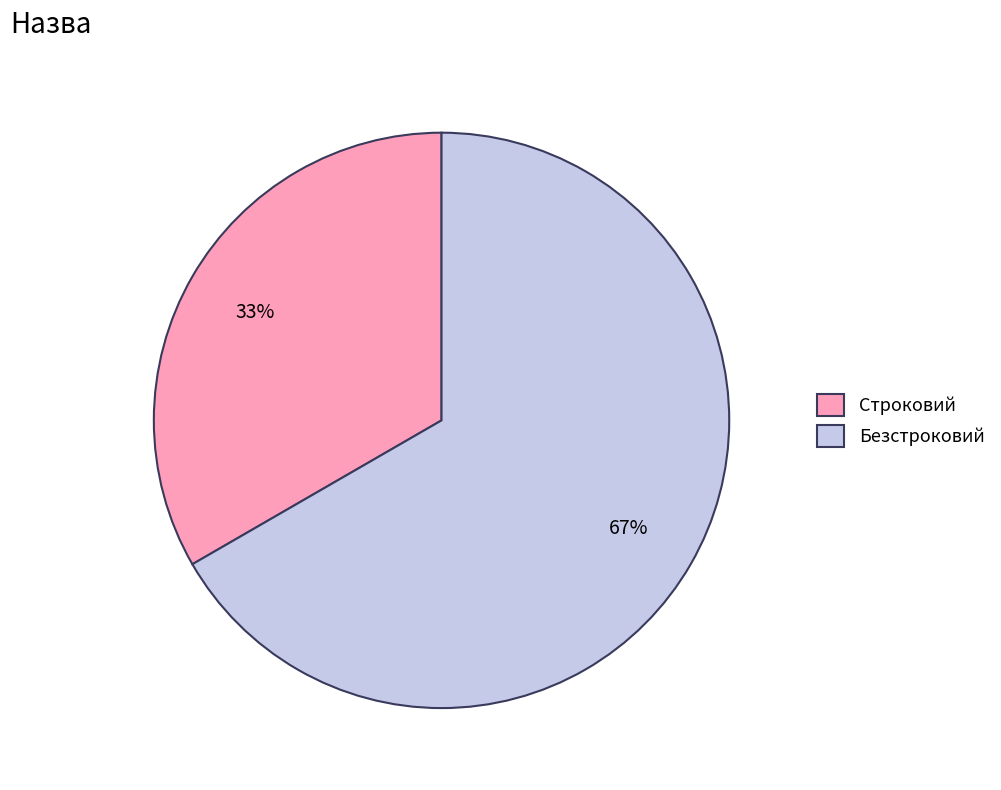

Which has a higher value, Строковий or Безстроковий?

Безстроковий